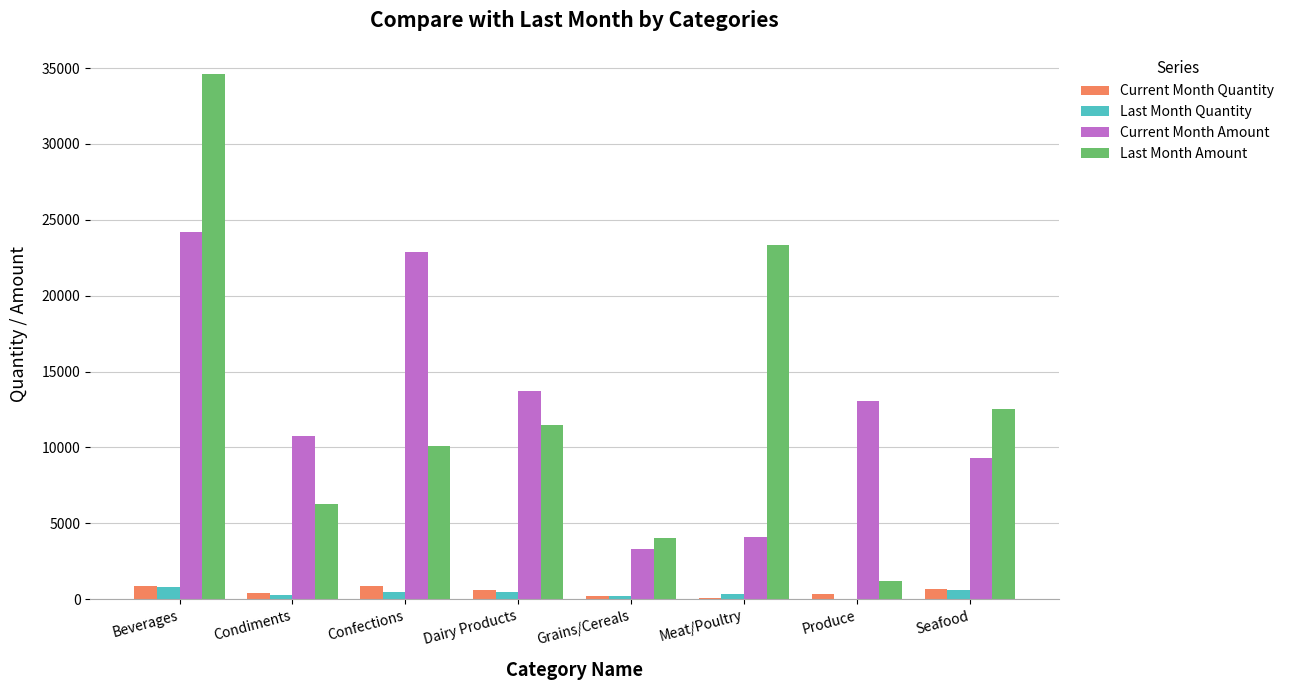

What is the average value of the Last Month Amount series?

12940.0